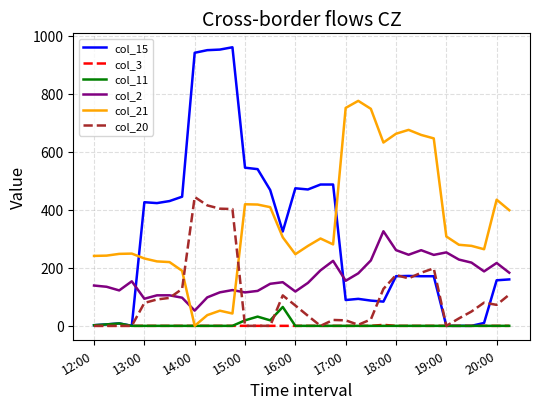

Count the number of data series in this chart.

6